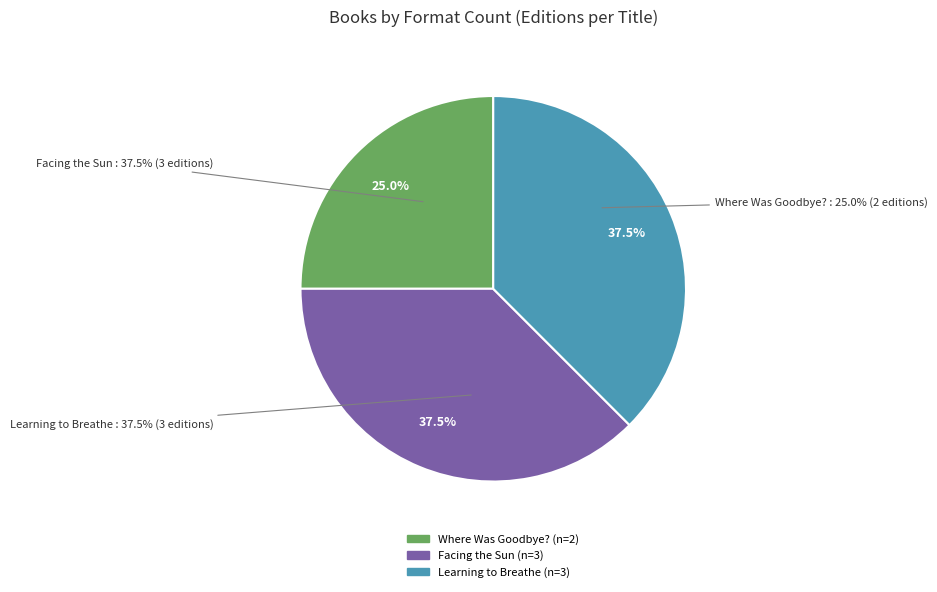

True or false: Where Was Goodbye? accounts for 20% of the total.

False